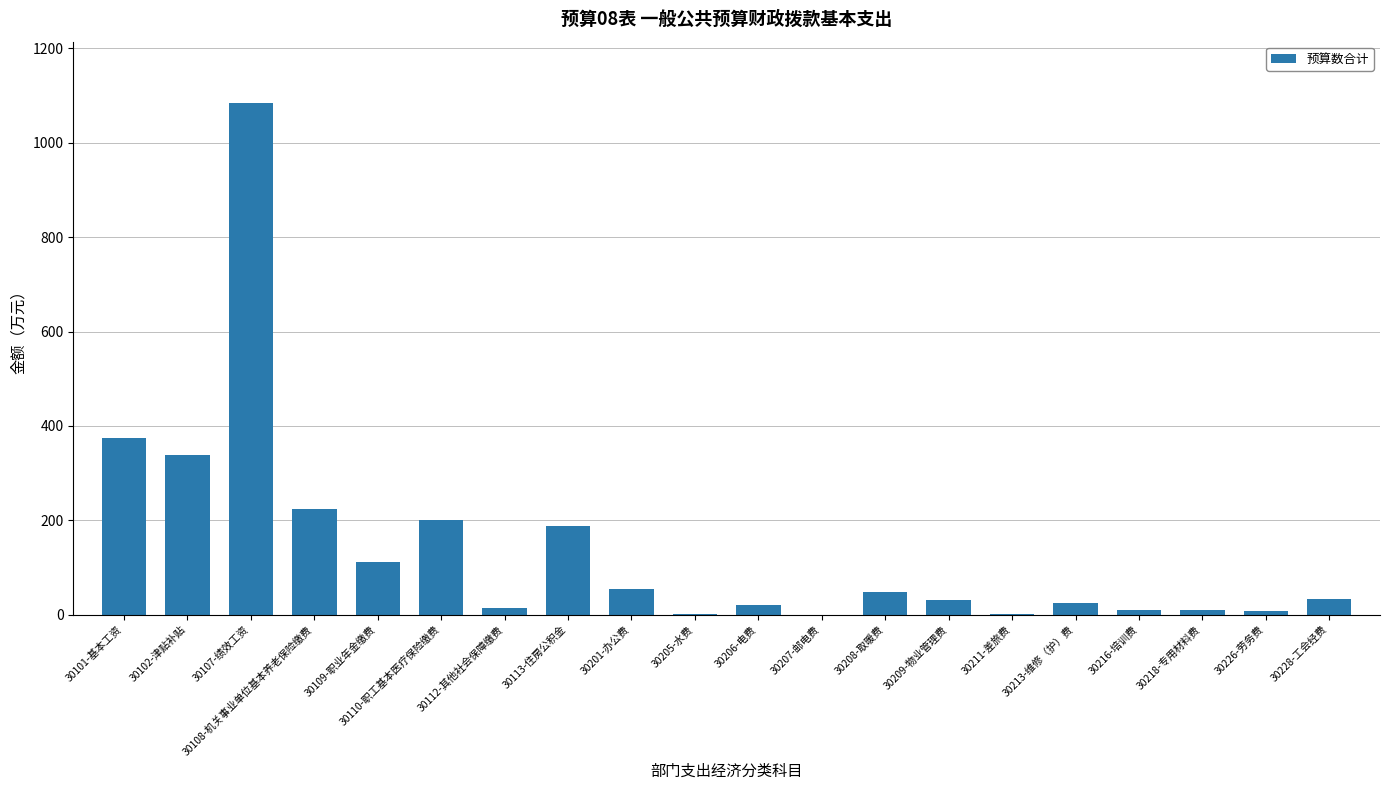

The value at 30113-住房公积金 is 187.7. True or false?

True